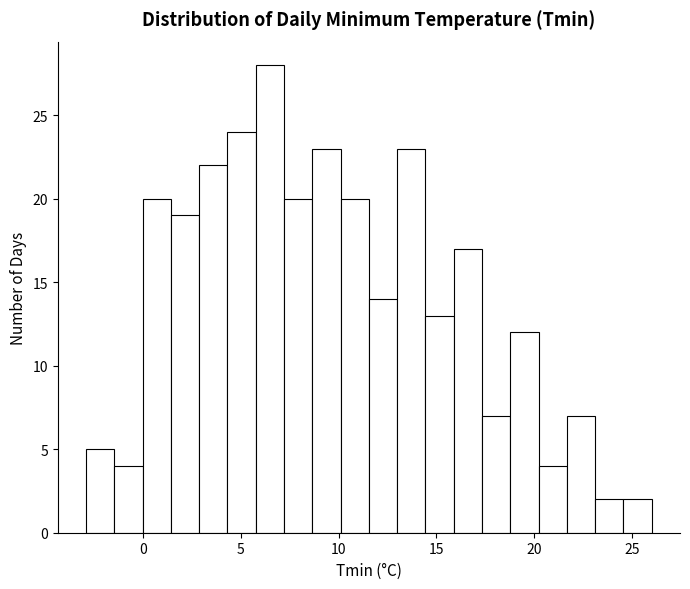

Read against the x-axis, roughly where is the centre of the tallest bar?

6.5